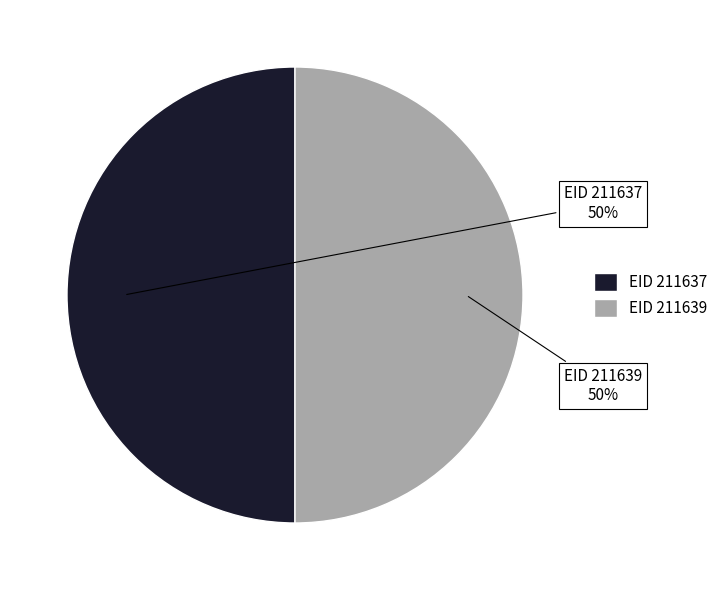

To the nearest percent, what portion does EID 211639 represent?

50%